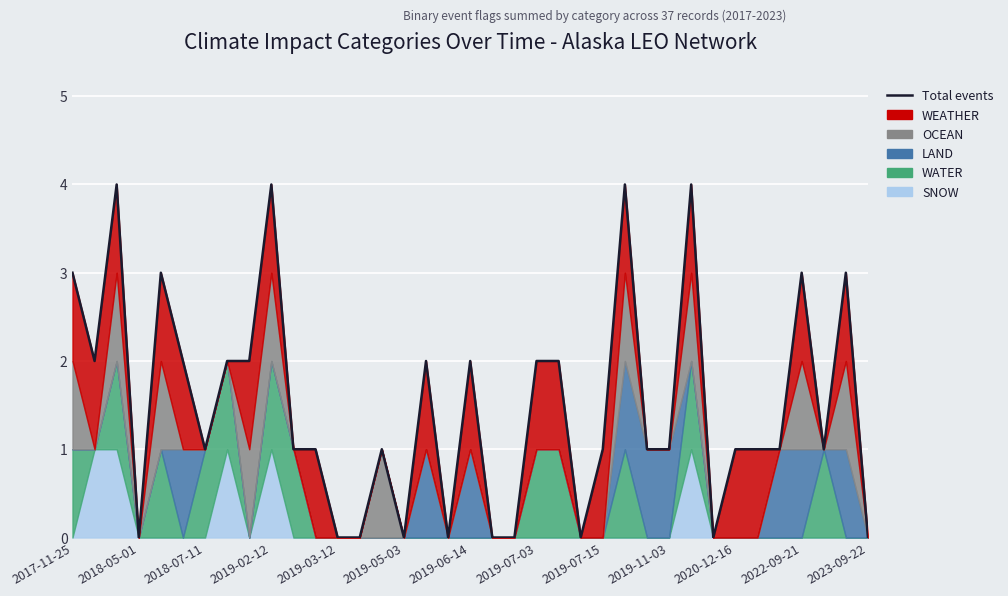

True or false: there are more than 2 points higher than both neighbors.

True